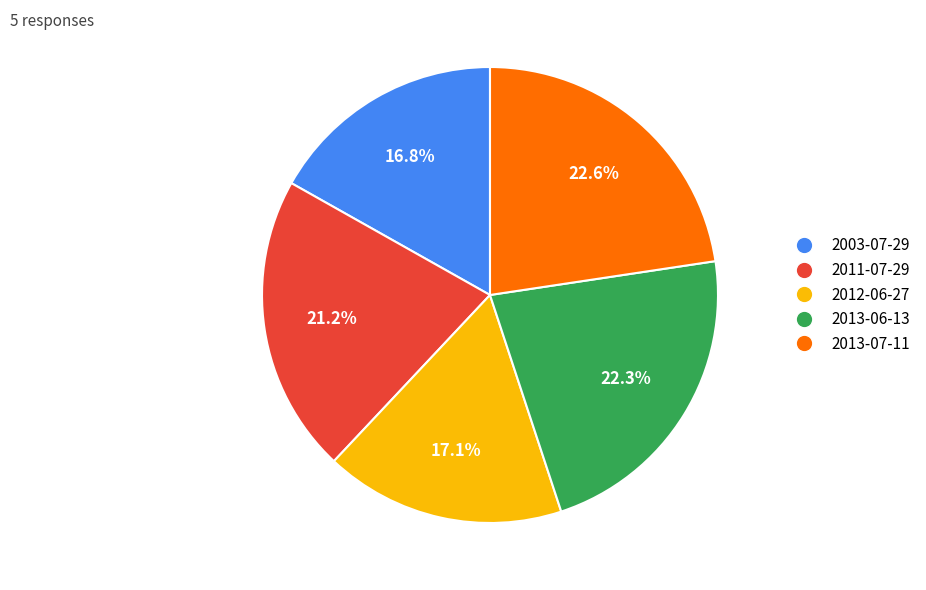

How many segments does this pie chart have?

5